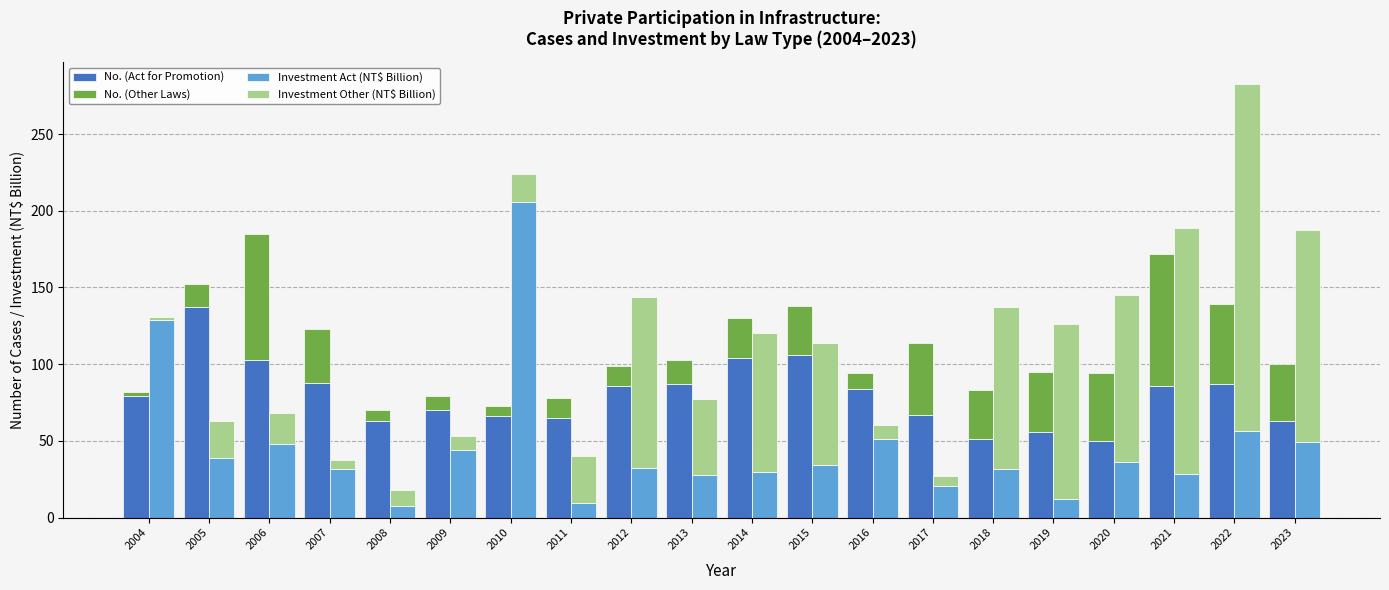

What is the maximum value for Investment Other (NT$ Billion)?

226.2